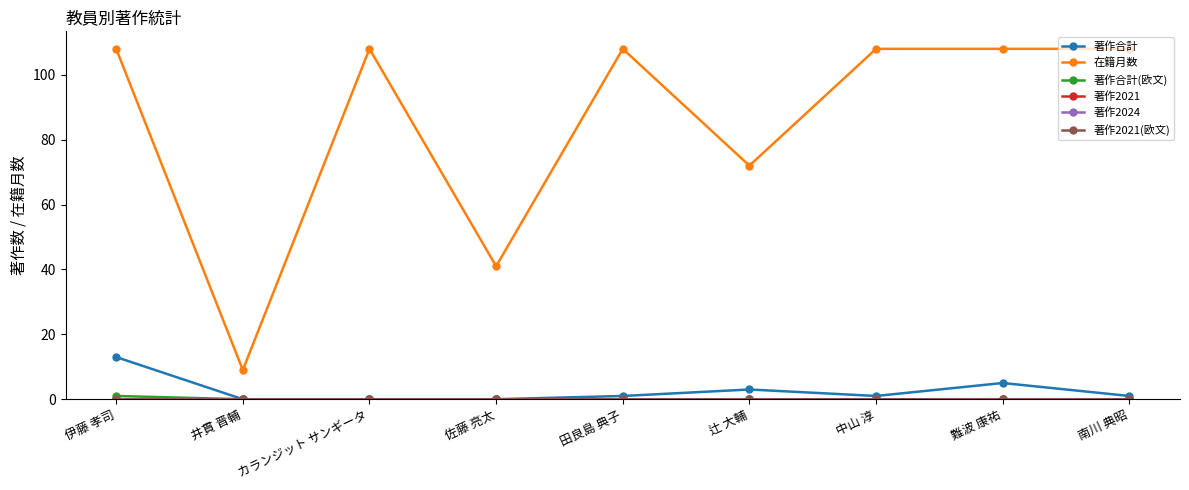

At which label does 著作合計(欧文) reach its peak?

伊藤 孝司